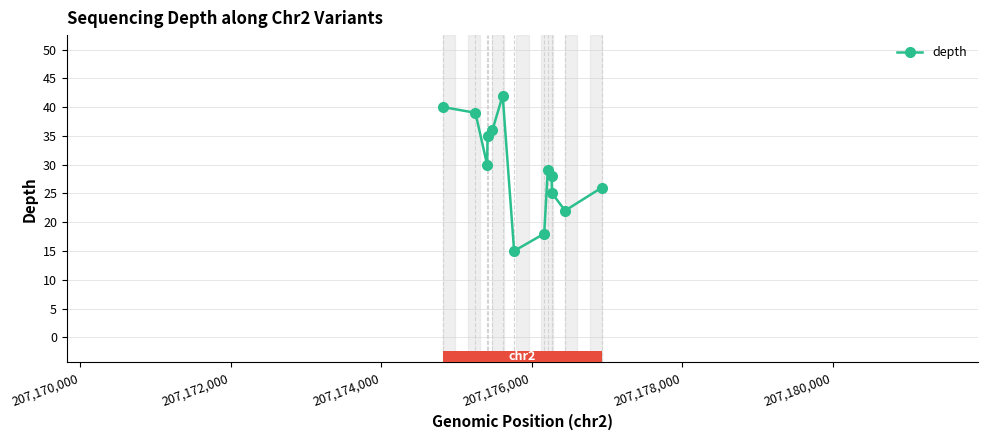

What is the average value?

30